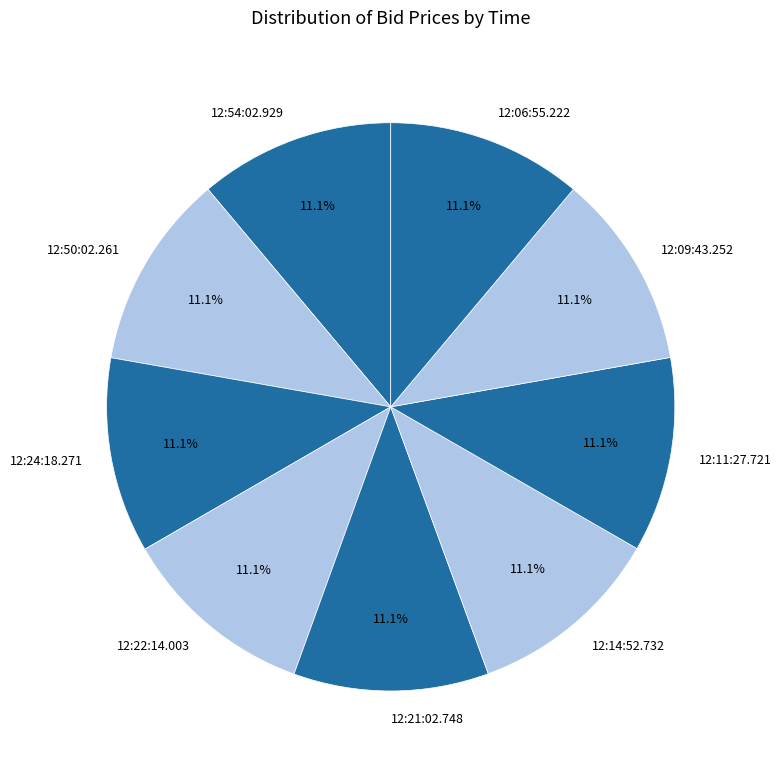

Combined, do 12:11:27.721 and 12:50:02.261 account for over 50%?

No